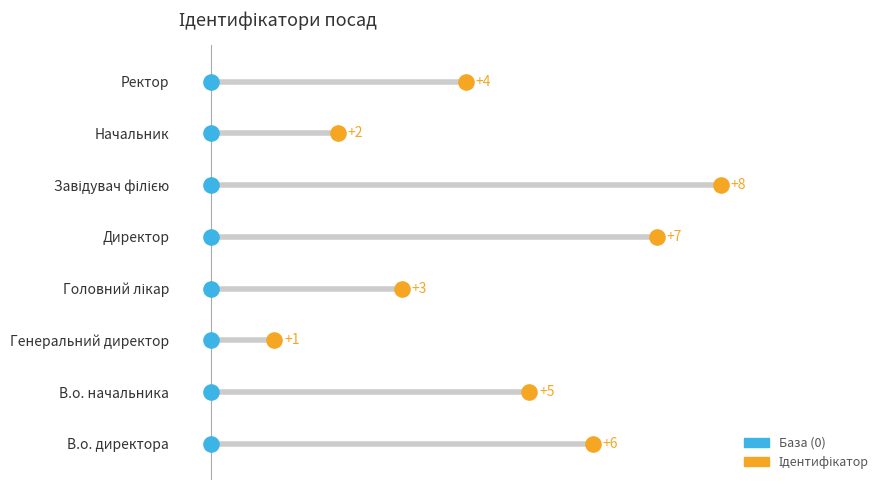

Which has a higher value, В.о. директора or В.о. начальника?

В.о. директора